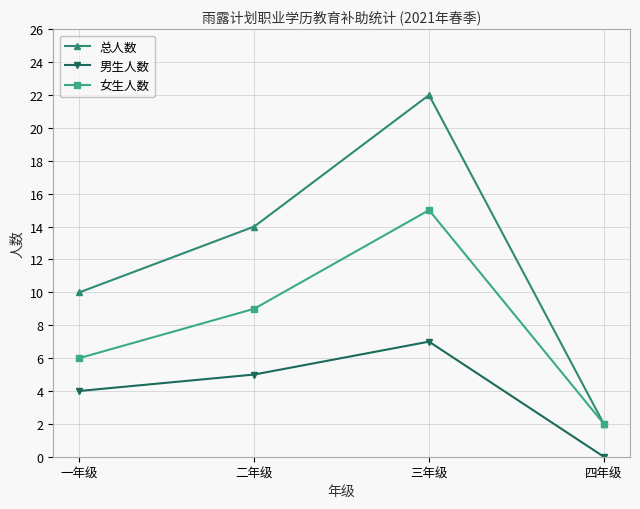

Which label corresponds to the smallest value in the chart?

四年级